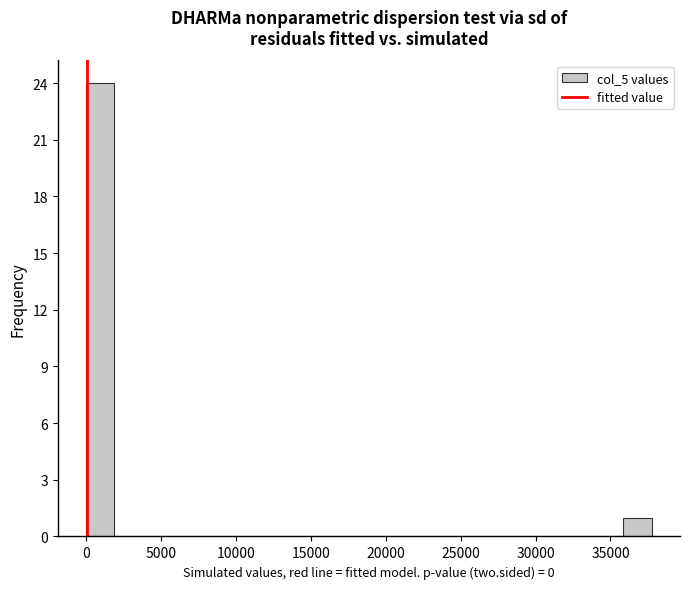

Around what value on the x-axis is the tallest bar? Give the approximate position of its centre, as read against the axis.

1000